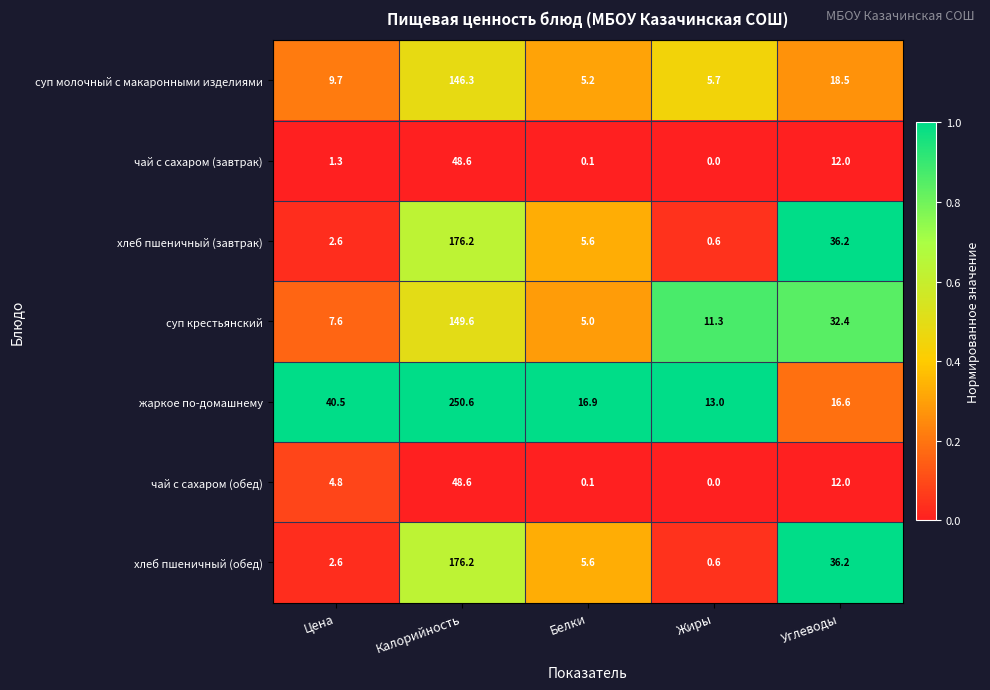

Between Цена and Белки, which series saw the biggest shift?

жаркое по-домашнему